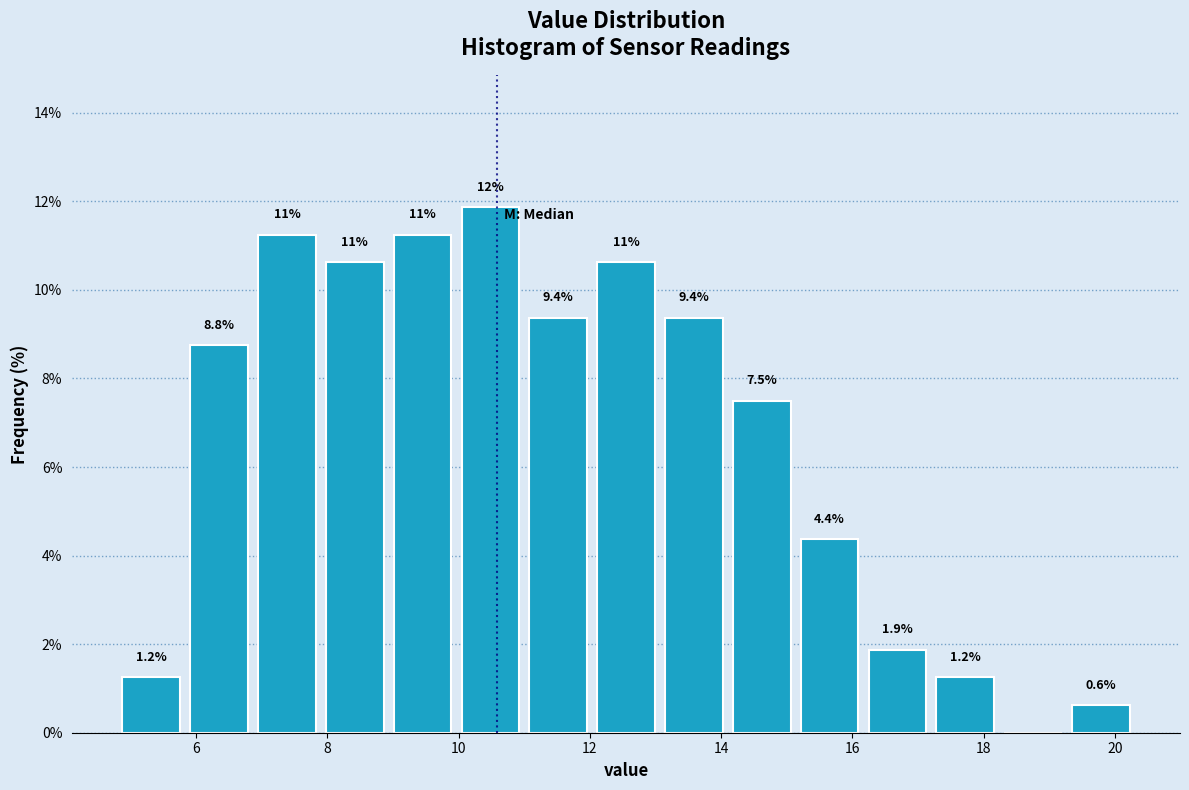

Over which range of the x-axis is the bar tallest?

10.0 to 11.0